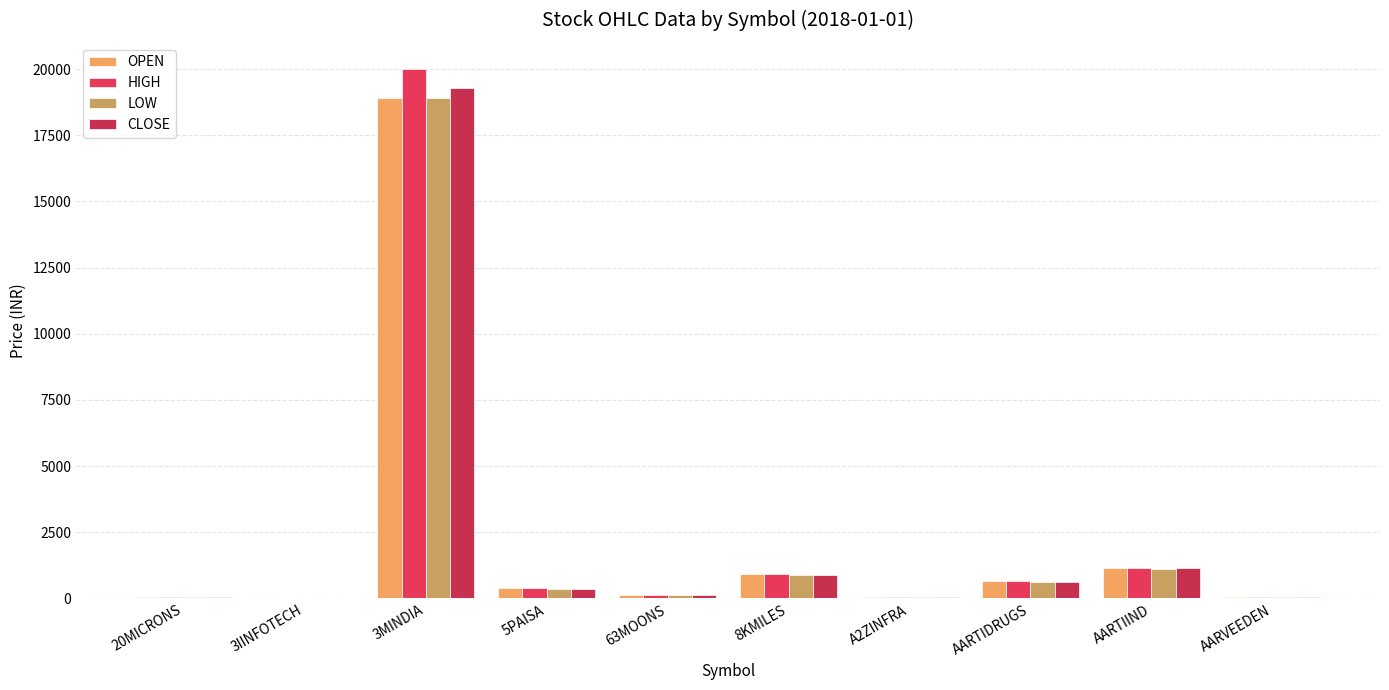

Are the bars horizontal?

No